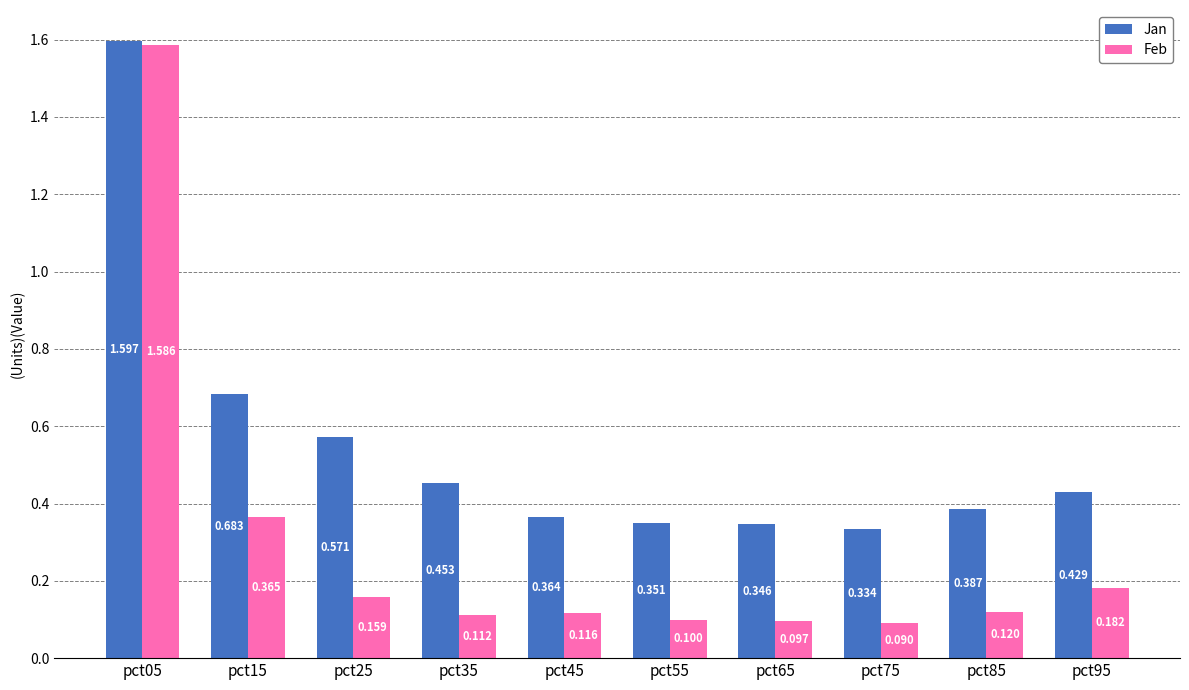

Which series changed the most between pct15 and pct25?

Feb